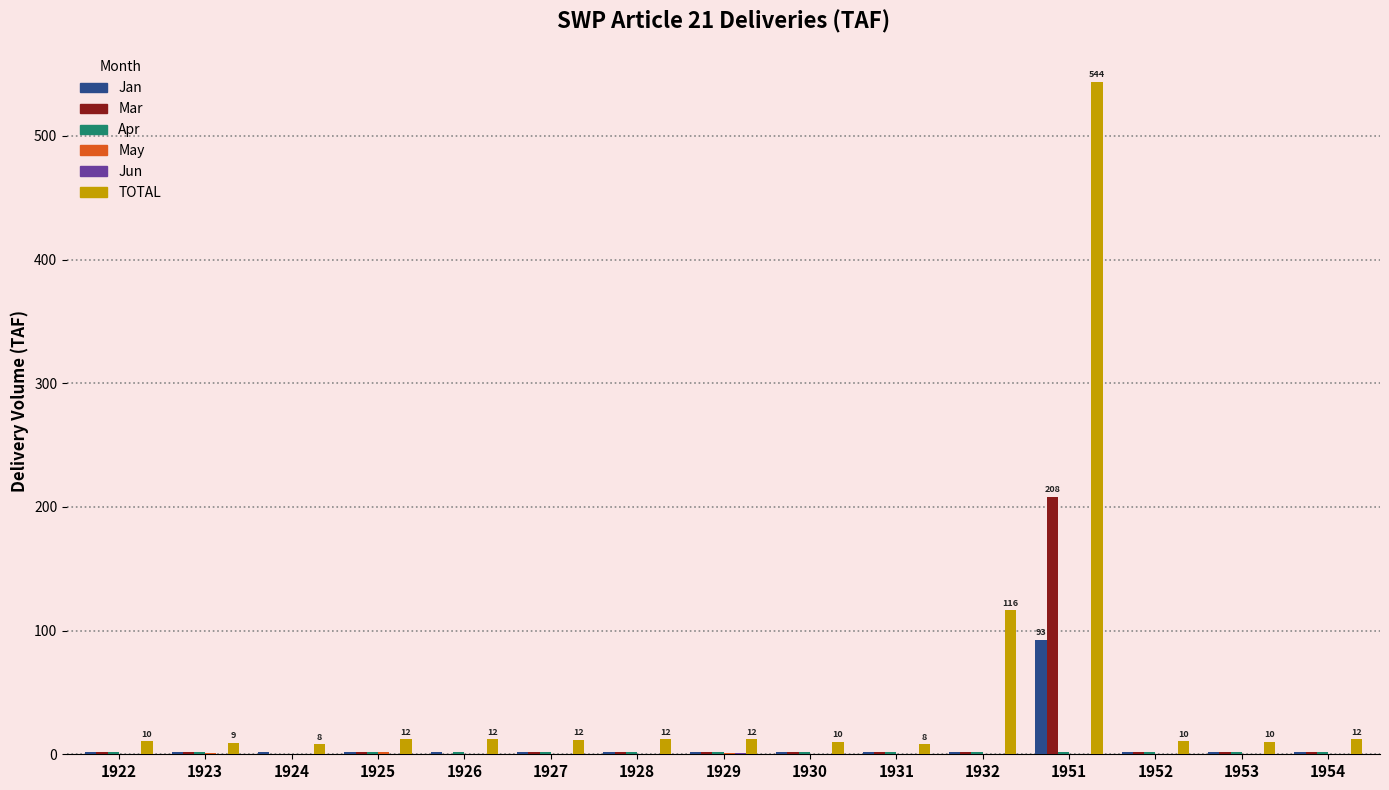

At which category does the chart reach its peak across all series?

1951